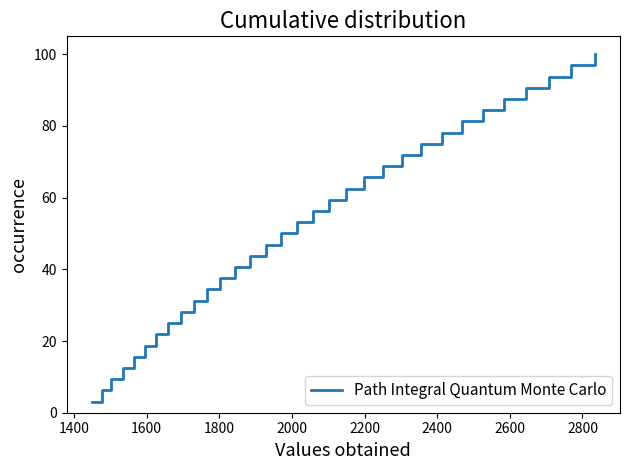

What is the smallest value displayed?

3.1